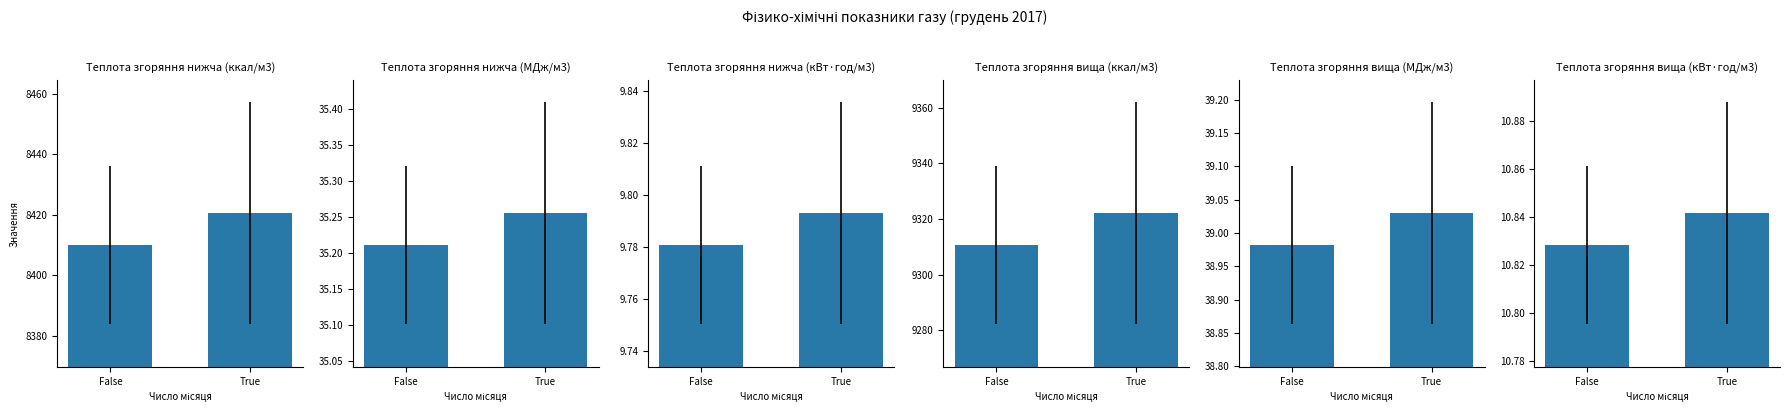

True or false: Теплота згоряння вища (МДж/м3) has a value of 14.0 at False.

False